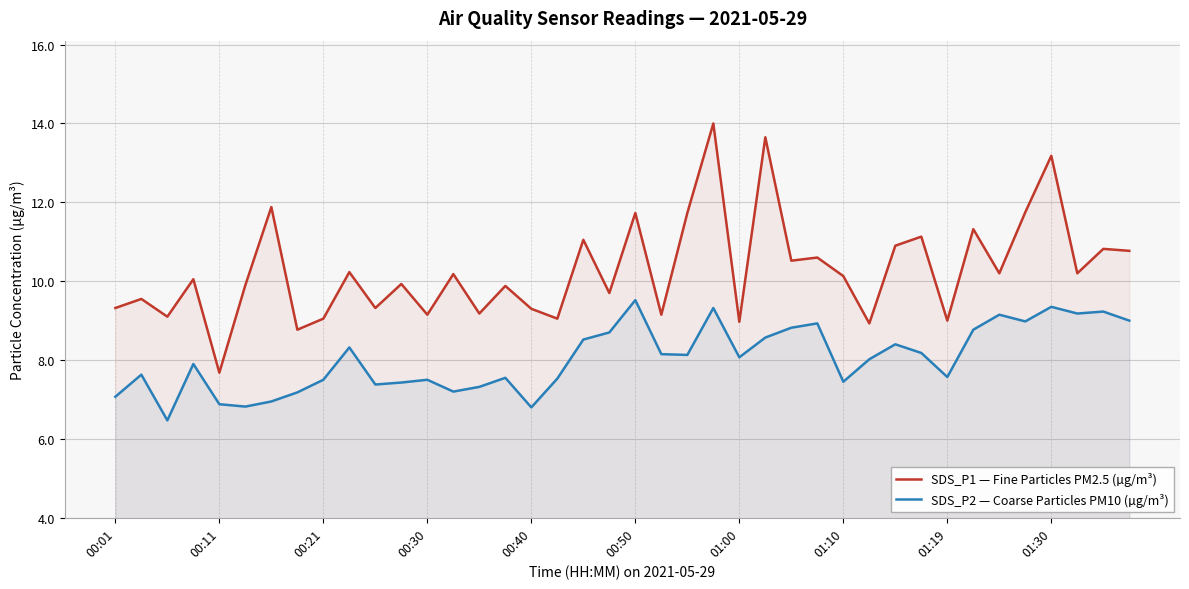

What is the difference between the maximum and second lowest values in the SDS_P1 — Fine Particles PM2.5 (µg/m³) series?

5.2